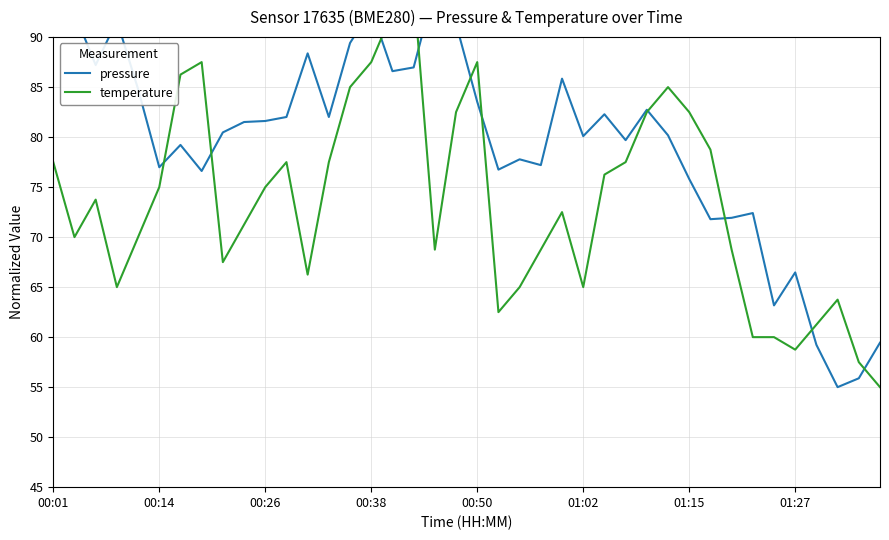

At which category does the chart reach its peak across all series?

18